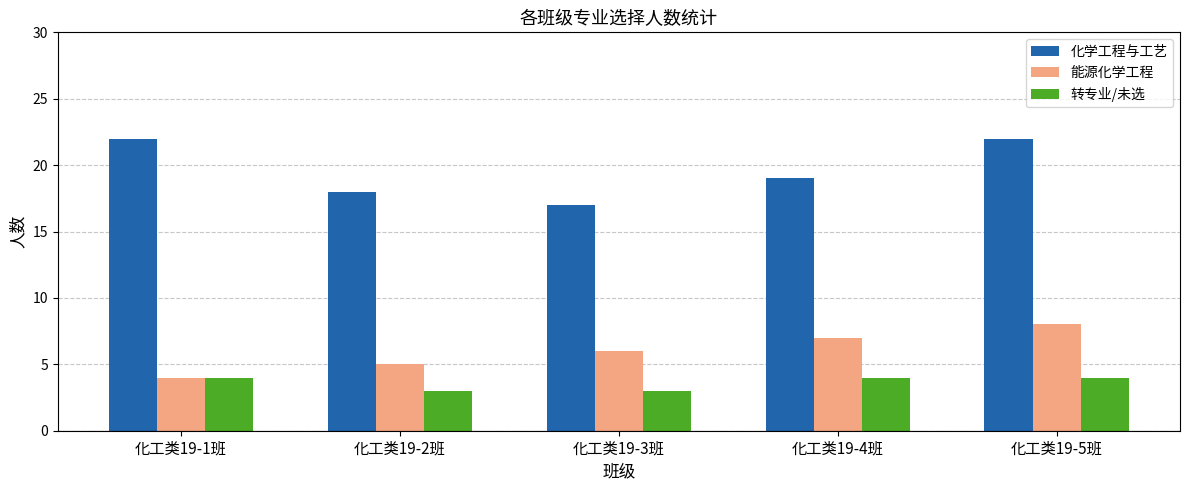

Rank the series at 化工类19-3班 from highest to lowest value.

化学工程与工艺, 能源化学工程, 转专业/未选